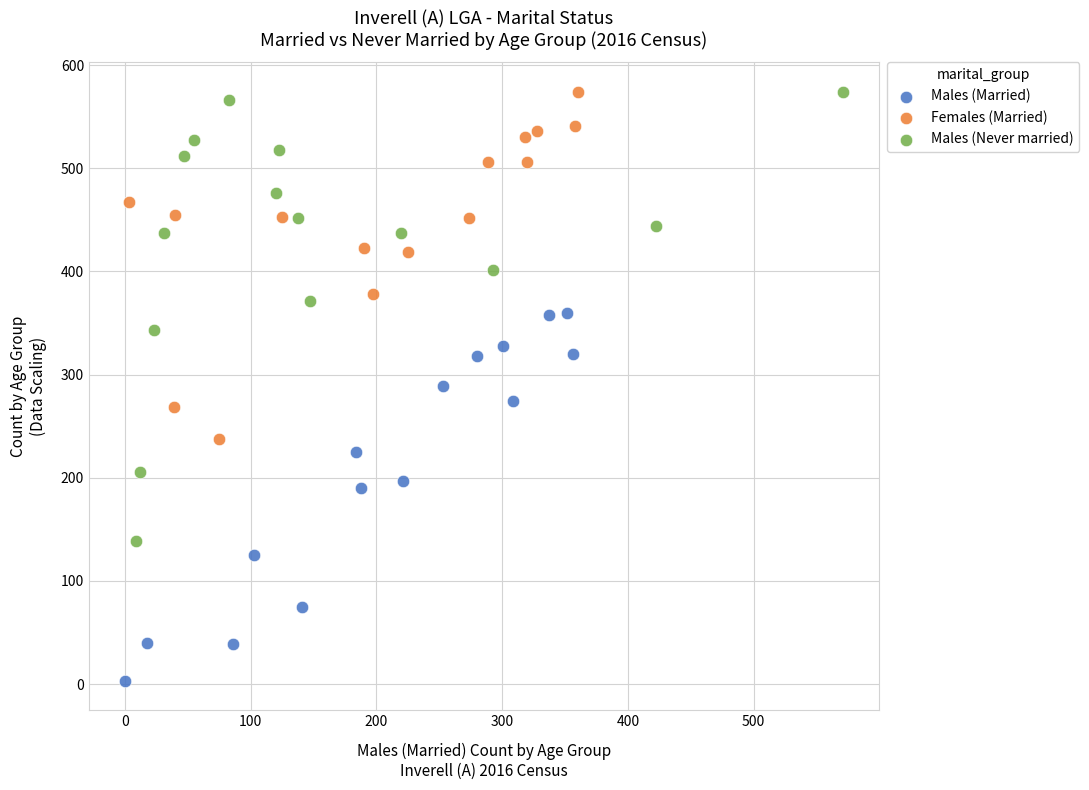

What are all the series names shown in the legend?

Males (Married), Females (Married), Males (Never married)